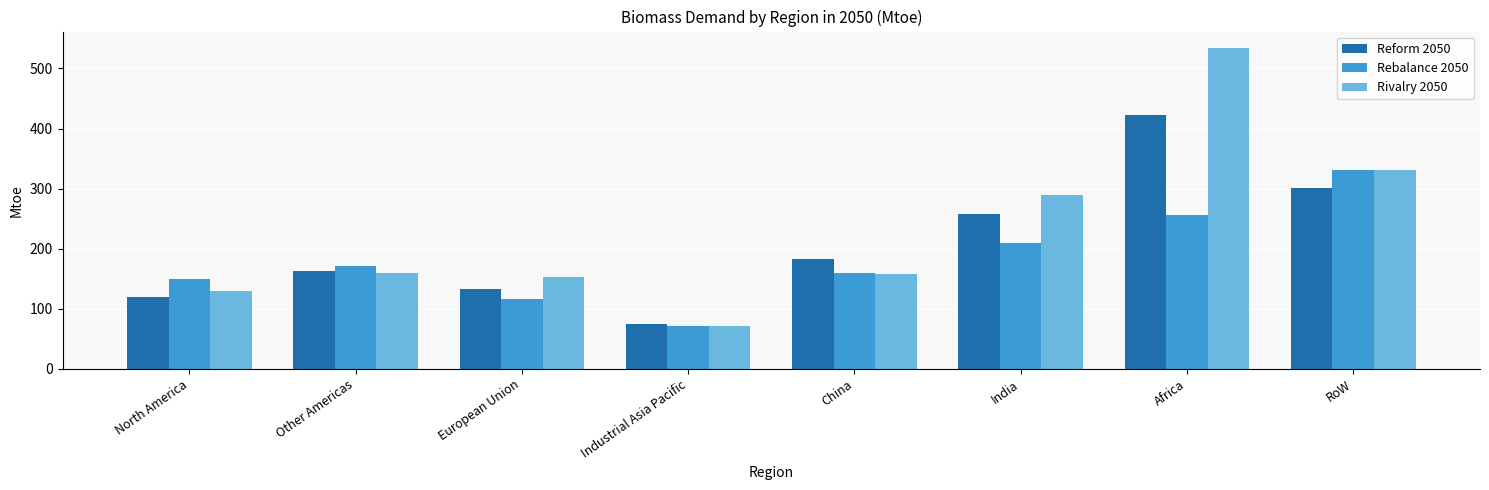

List the series in order of their peak value, lowest first.

Rebalance 2050, Reform 2050, Rivalry 2050